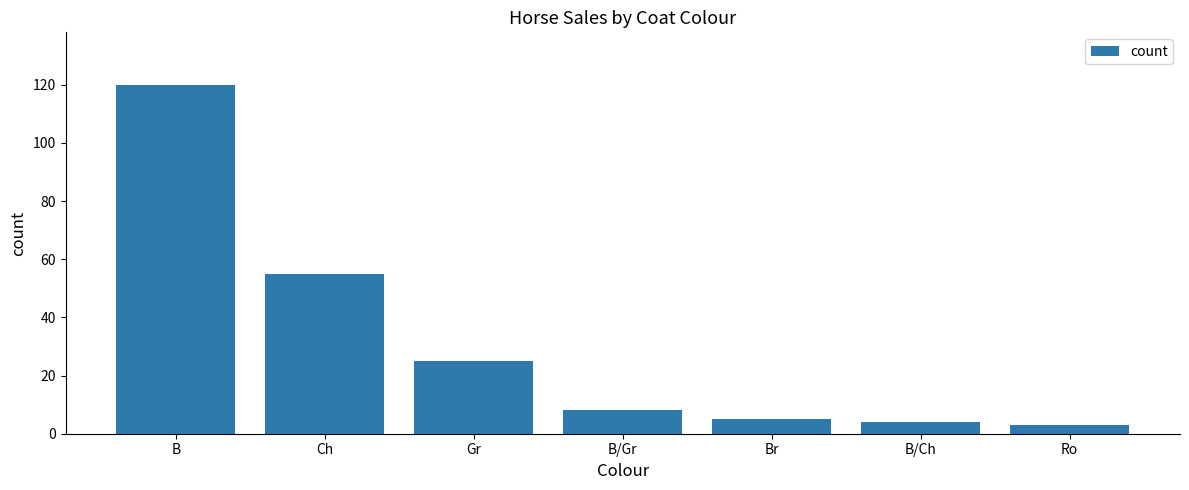

What is the change in value from Gr to Br?

-20